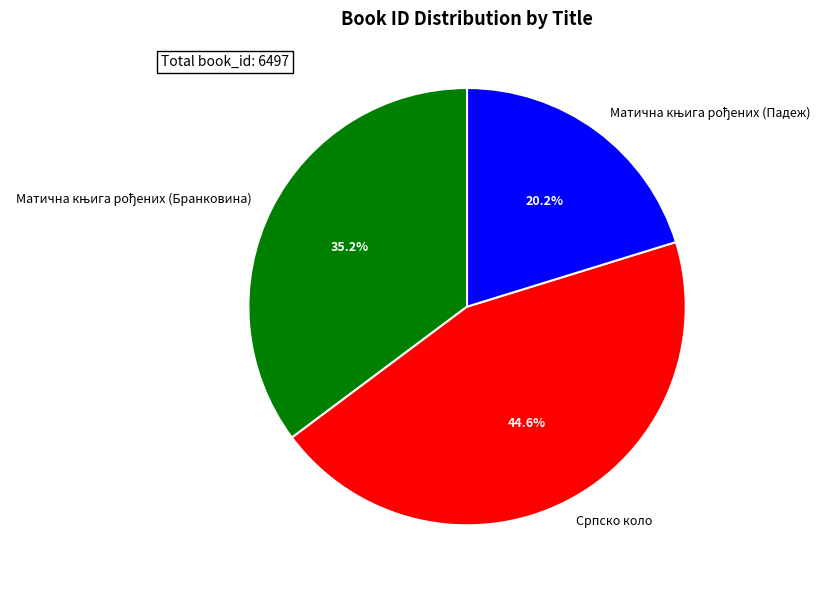

Which category has the biggest portion of the pie?

Српско коло